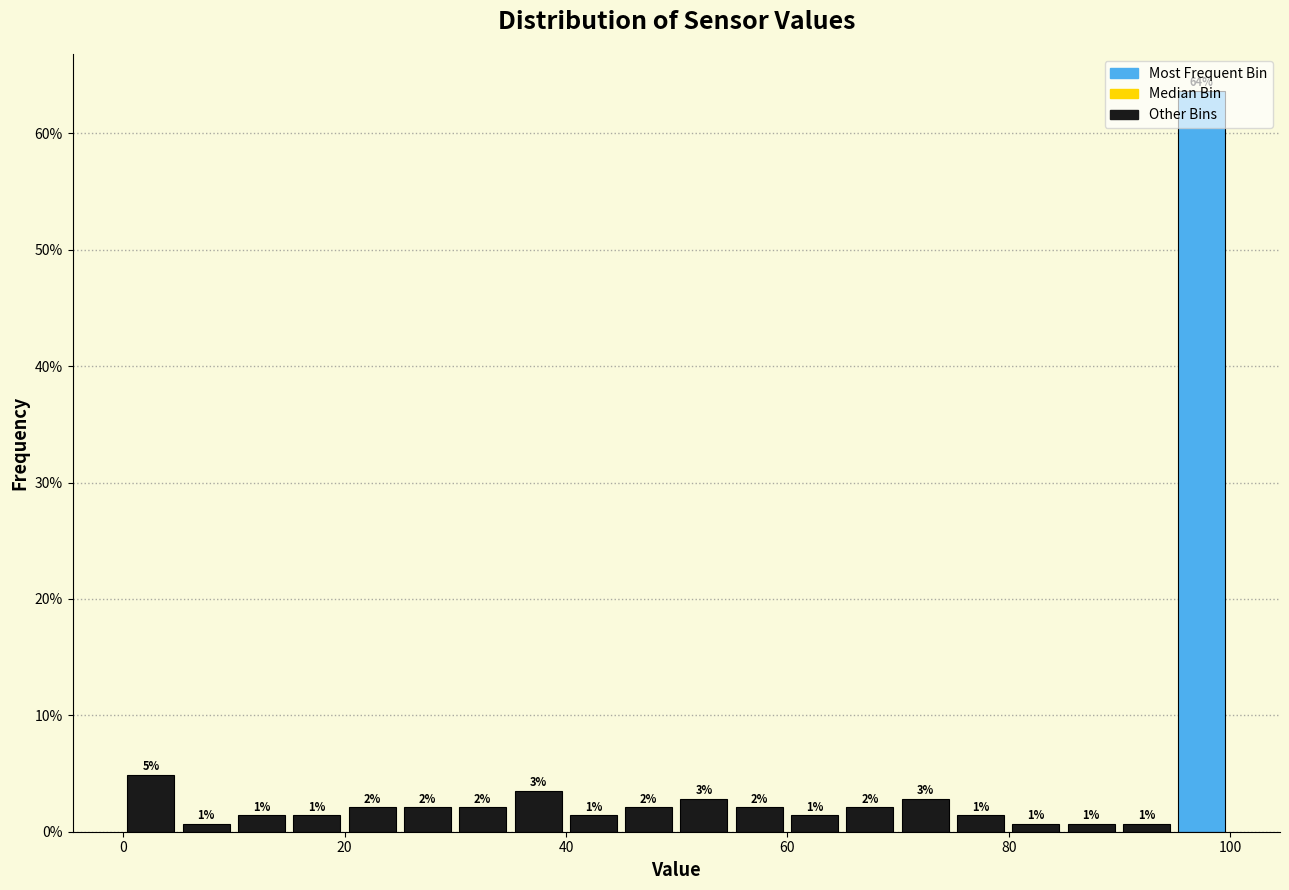

Read against the x-axis, roughly where is the centre of the tallest bar?

98